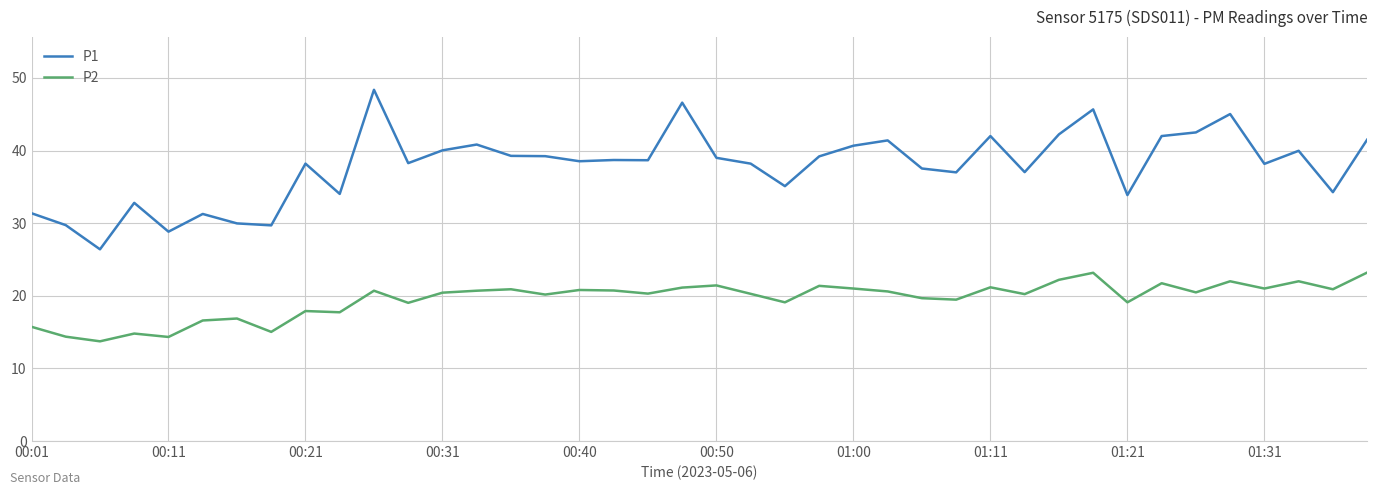

What is the lowest value of the P2 series?

13.7